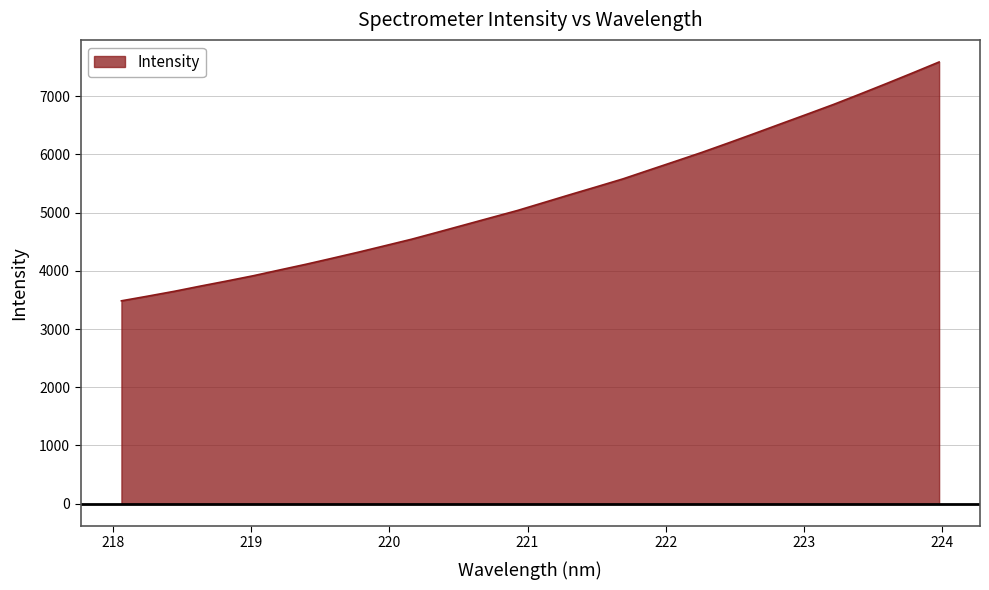

Reading left to right, list all the values displayed in this chart.

3485.0	3565.3	3648.1	3738.6	3826.0	3916.4	4015.9	4114.1	4217.9	4323.4	4433.4	4544.2	4666.2	4789.6	4913.2	5036.3	5172.5	5309.1	5443.3	5579.1	5731.3	5882.6	6035.2	6196.2	6360.4	6526.8	6692.4	6859.6	7036.8	7217.1	7400.8	7587.8